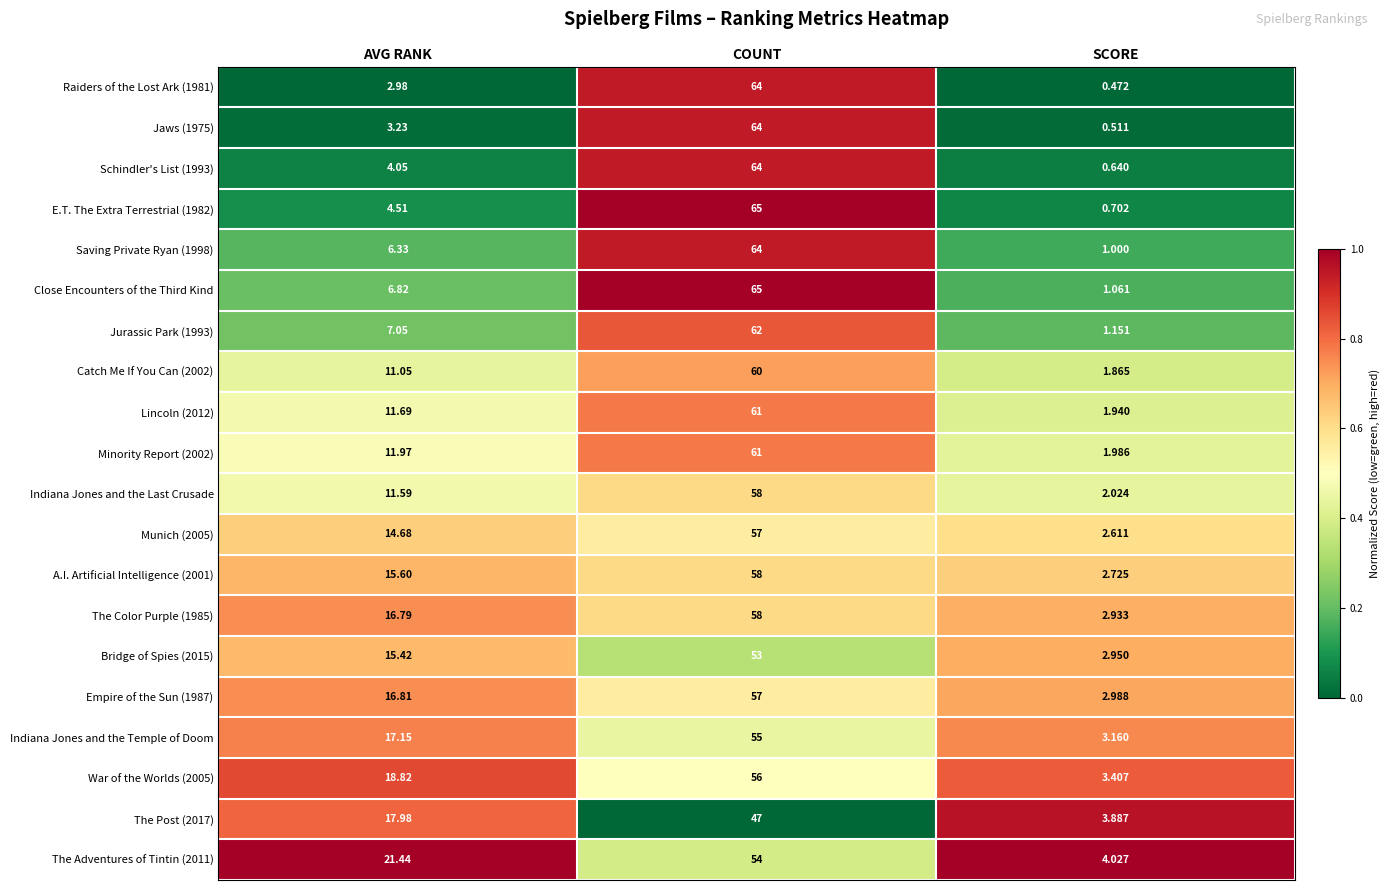

At which category is the sum across all series the highest?

COUNT